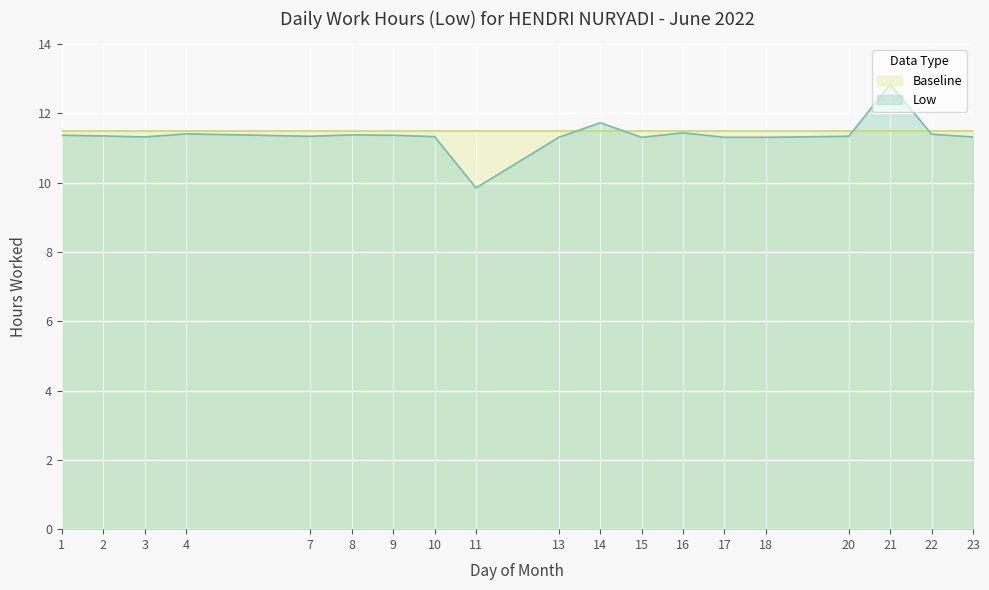

At which category does the data reach its first local valley?

3